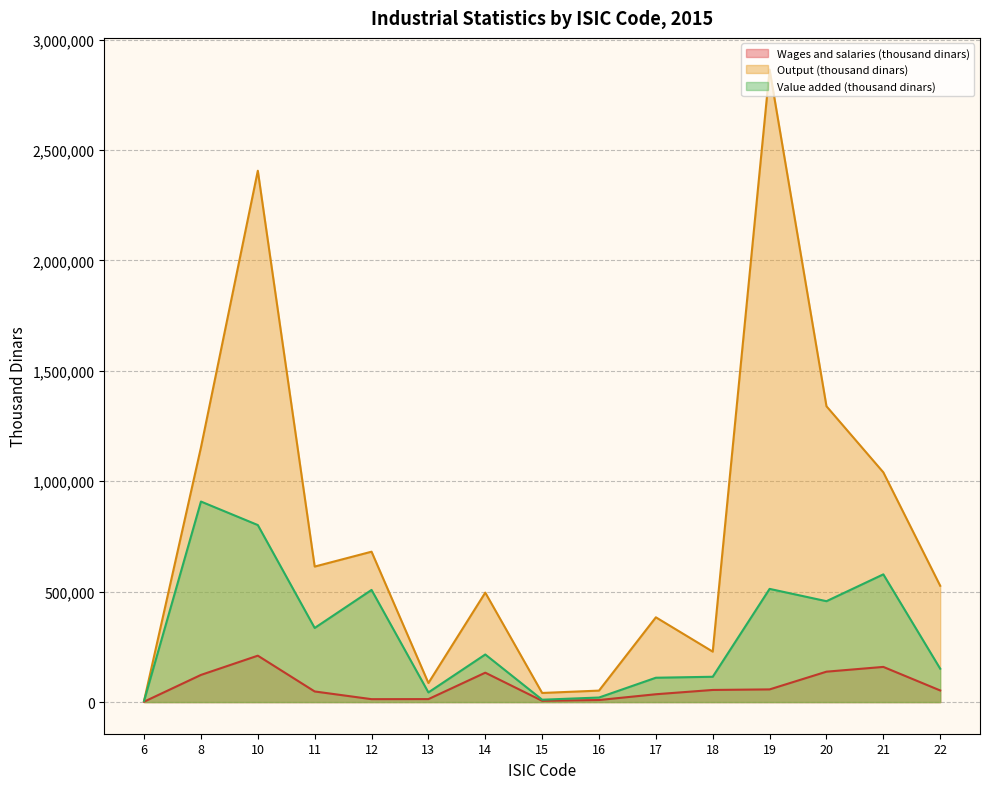

True or false: Wages and salaries (thousand dinars) has more than 0 interior local peaks.

True